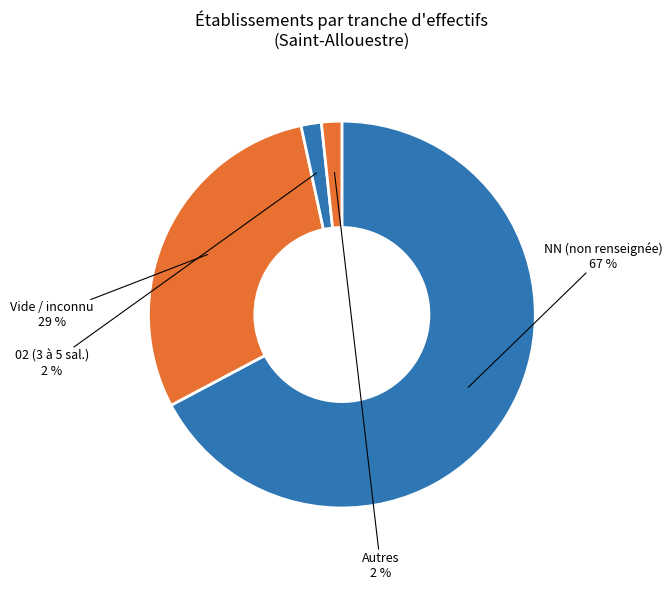

What is the largest slice in the pie chart?

NN (non renseignée)